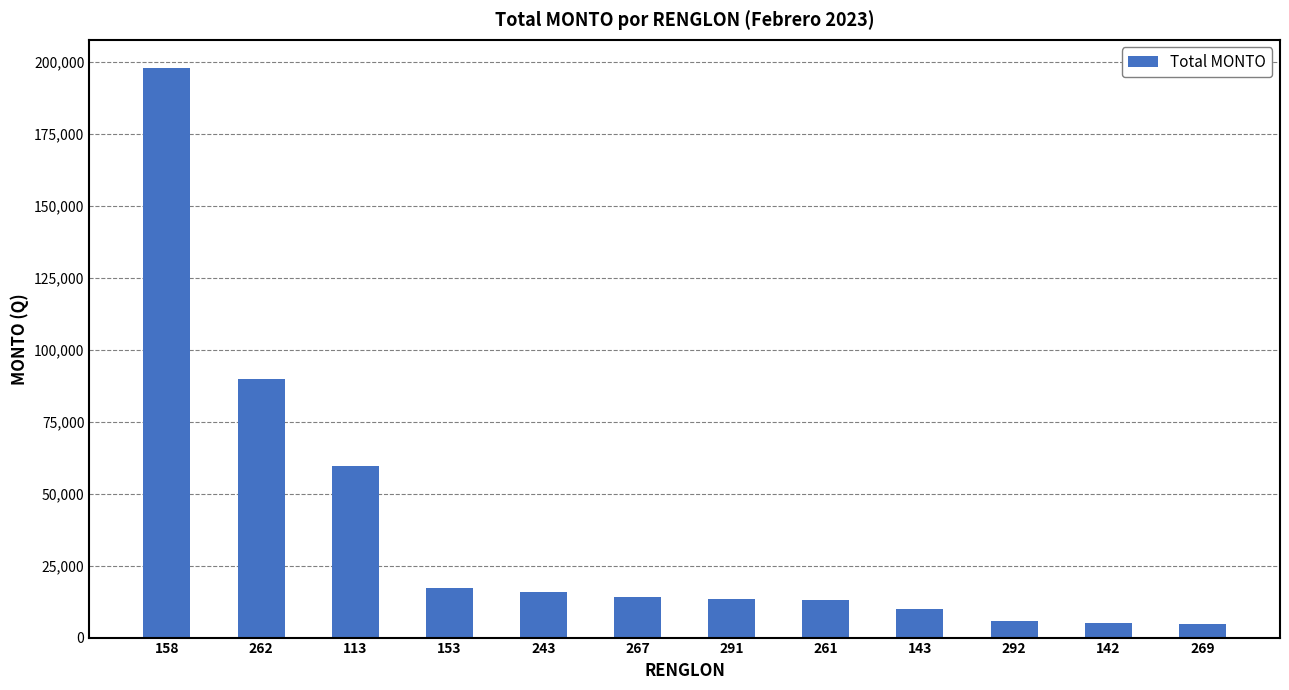

Are the bars grouped side by side (vs. stacked)?

No